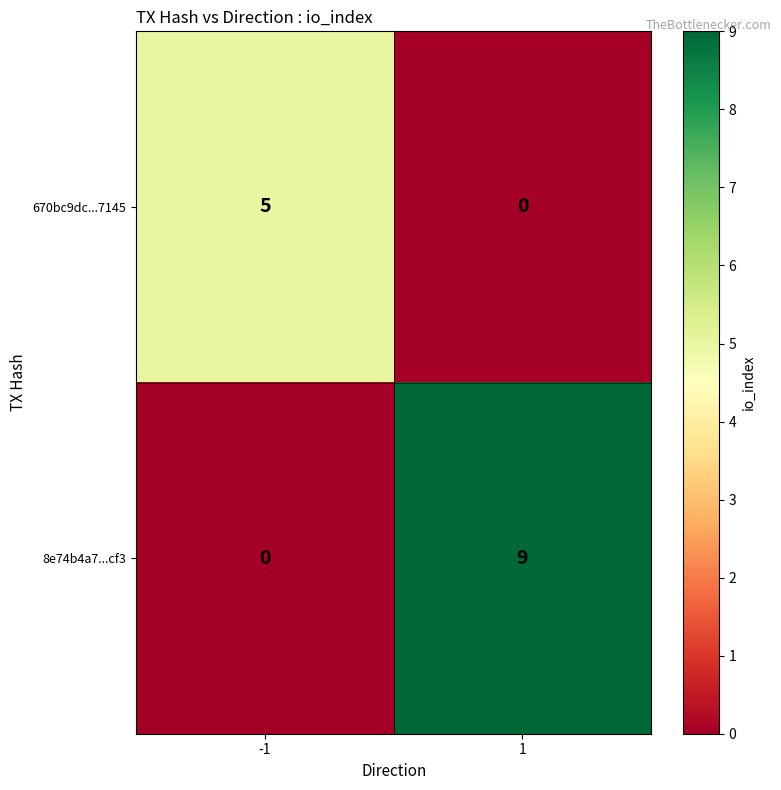

The 670bc9dc...7145 series shows 2 at -1. True or false?

False